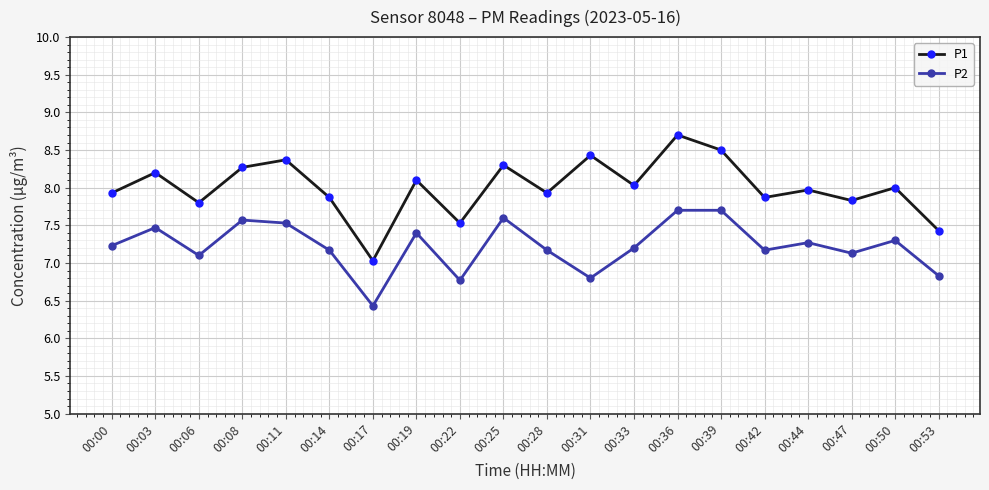

What is the maximum value shown in the chart?

8.7